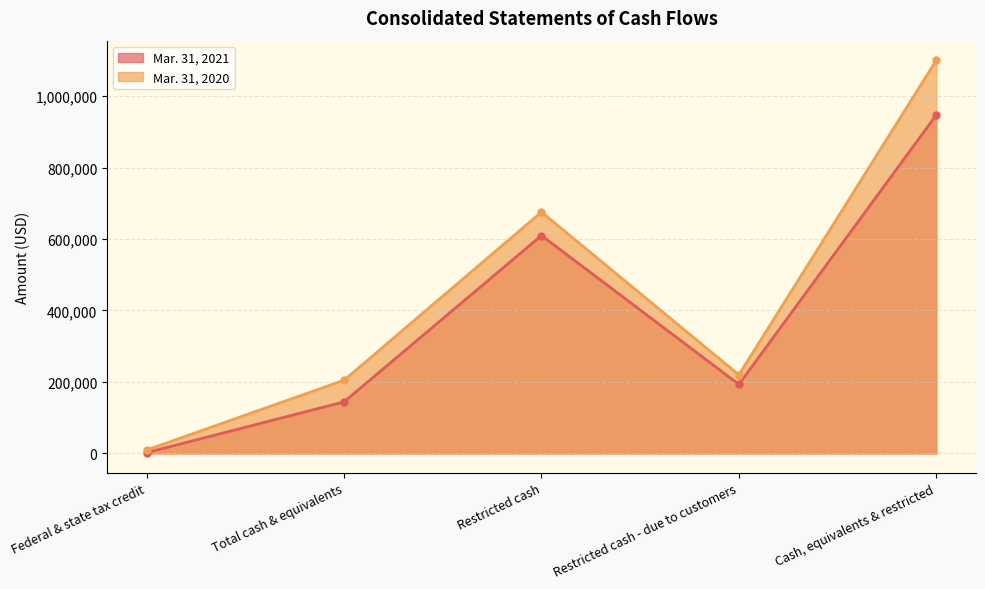

What is the total value across all series at Total cash & equivalents?

349073